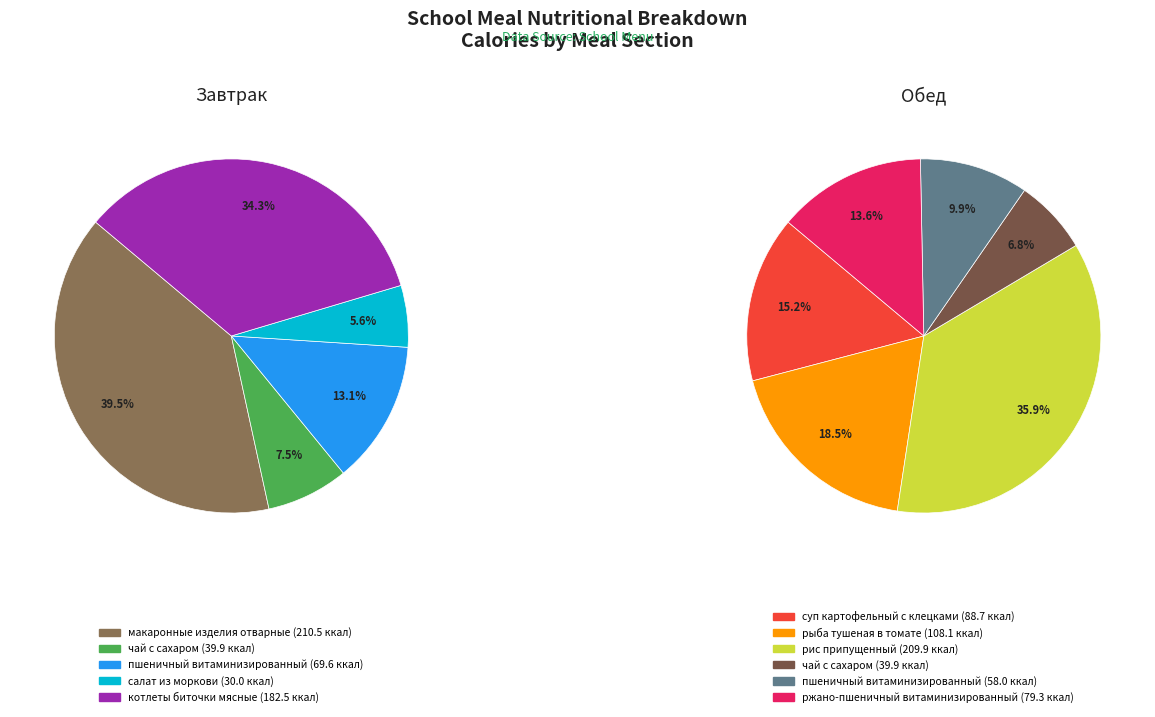

To the nearest percent, what portion does пшеничный витаминизированный (завтрак) represent?

13%